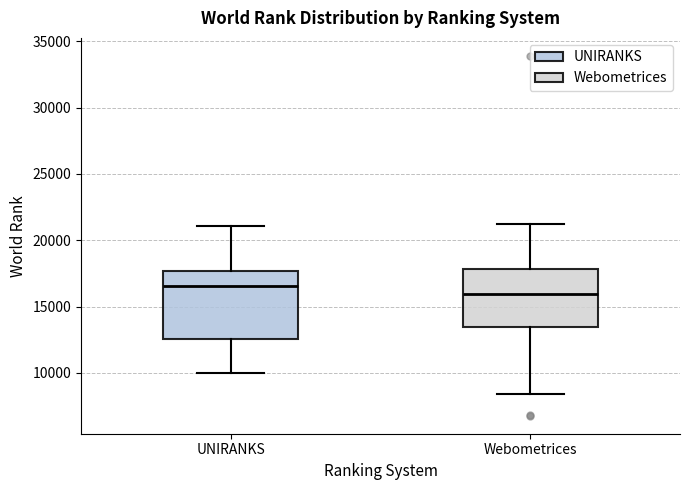

Which box has the highest median line?

UNIRANKS